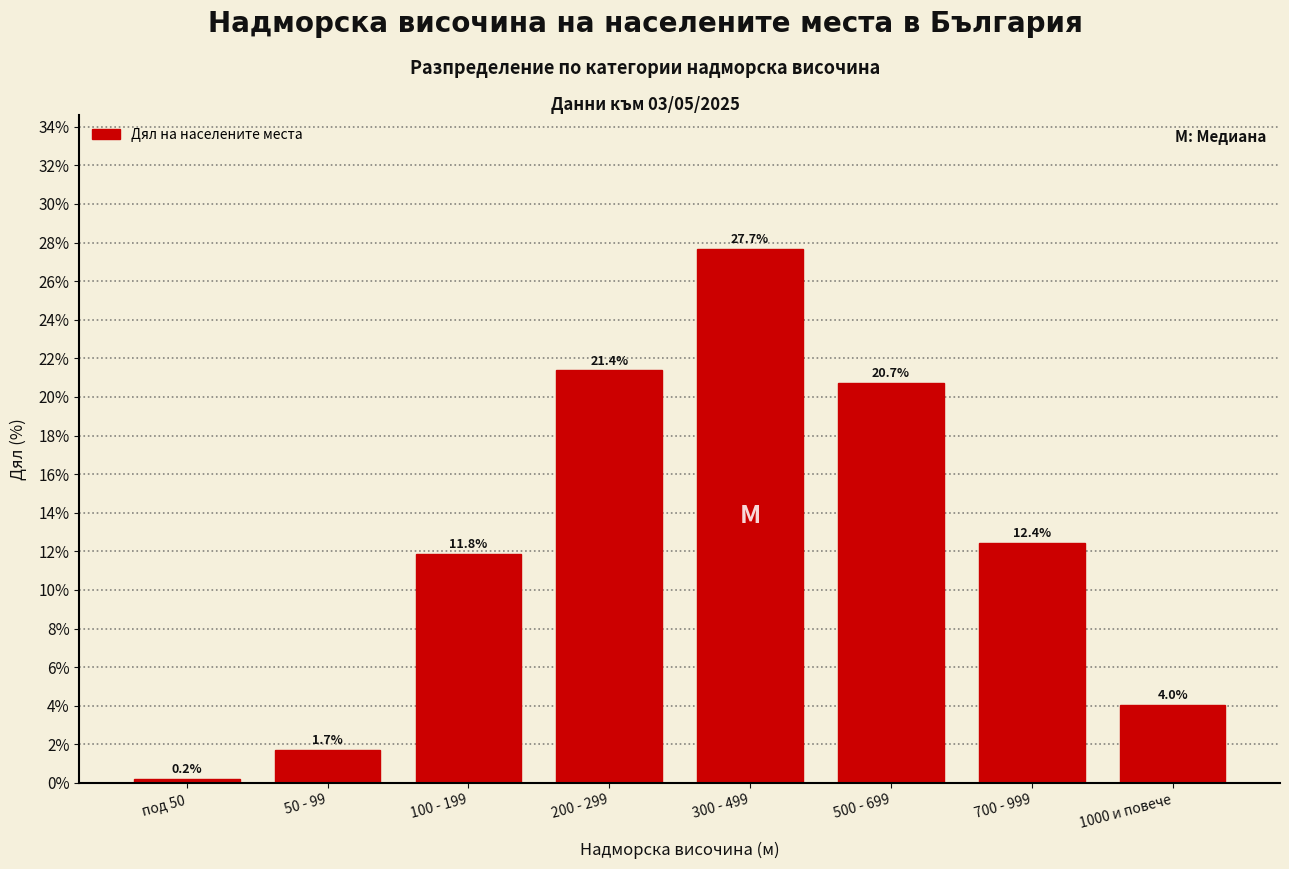

Reading right to left, what are all the values shown in this chart?

4.0	12.4	20.7	27.7	21.4	11.8	1.7	0.2